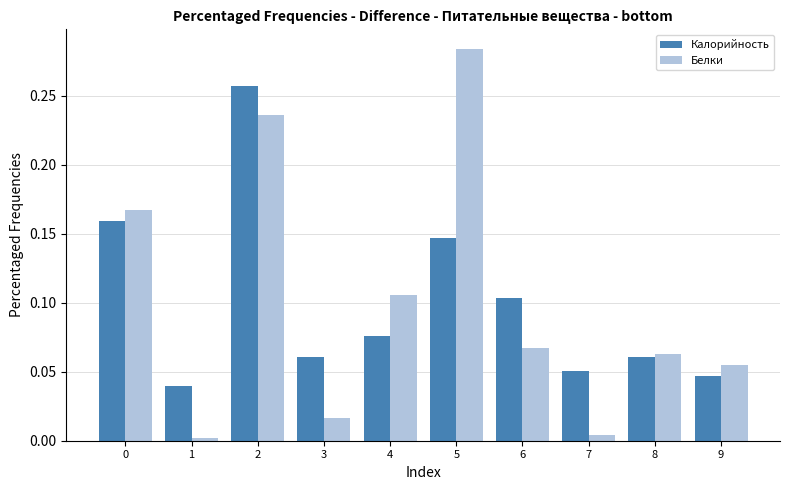

Which series has the widest spread of values?

Белки